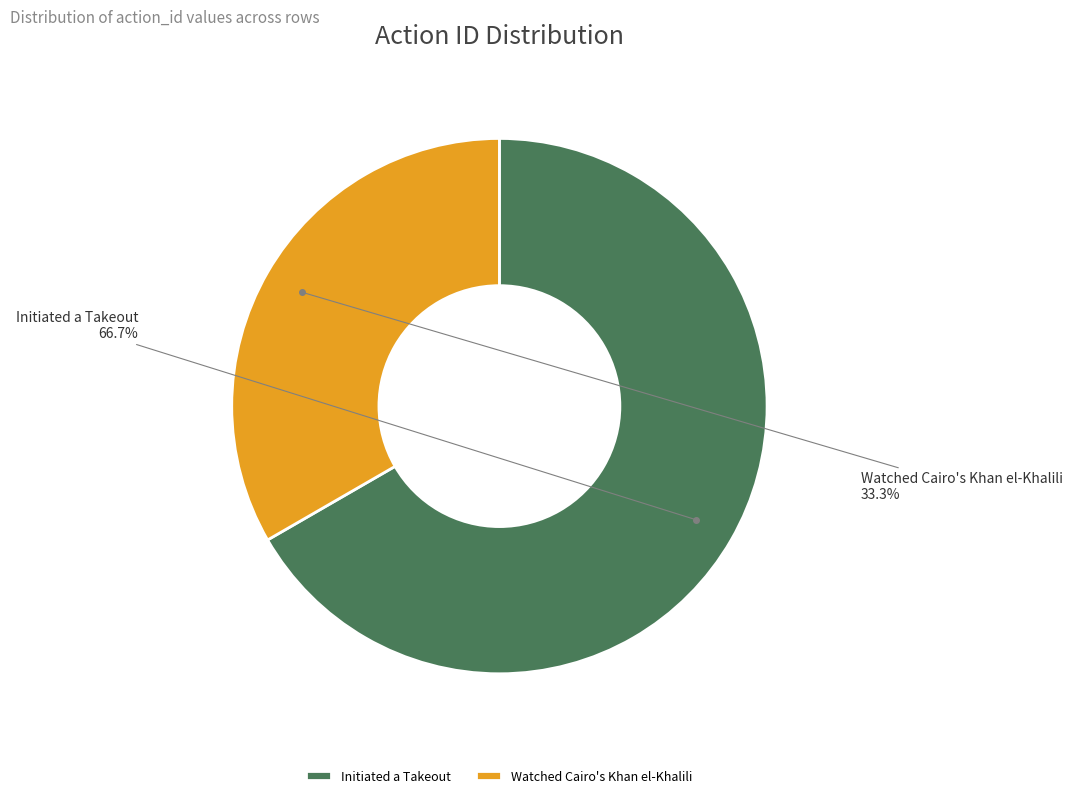

Rank the categories by value from highest to lowest.

Initiated a Takeout, Watched Cairo's Khan el-Khalili